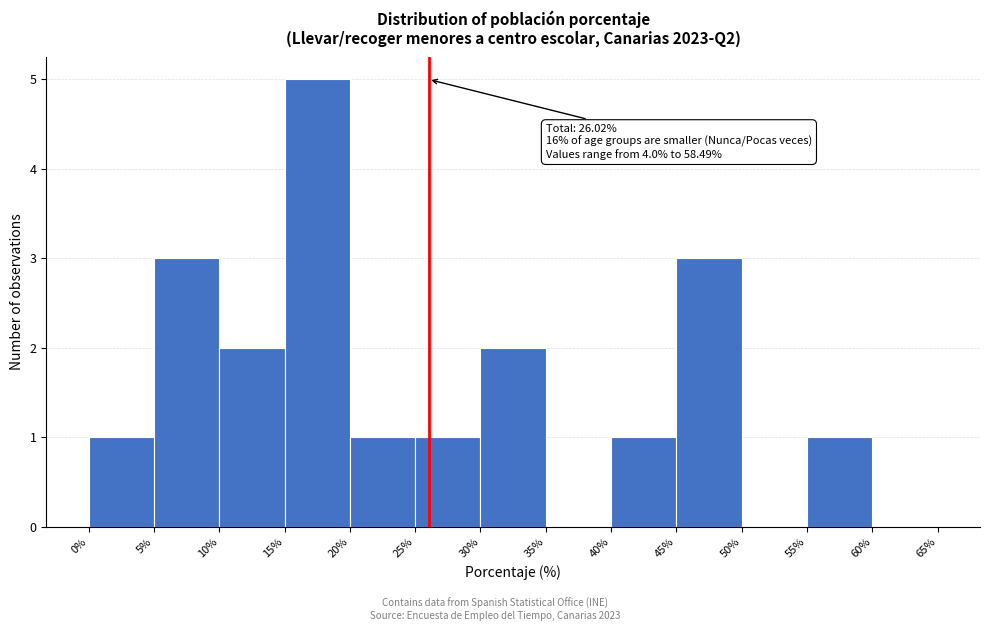

Which range on the x-axis has the tallest bar?

15% to 20%